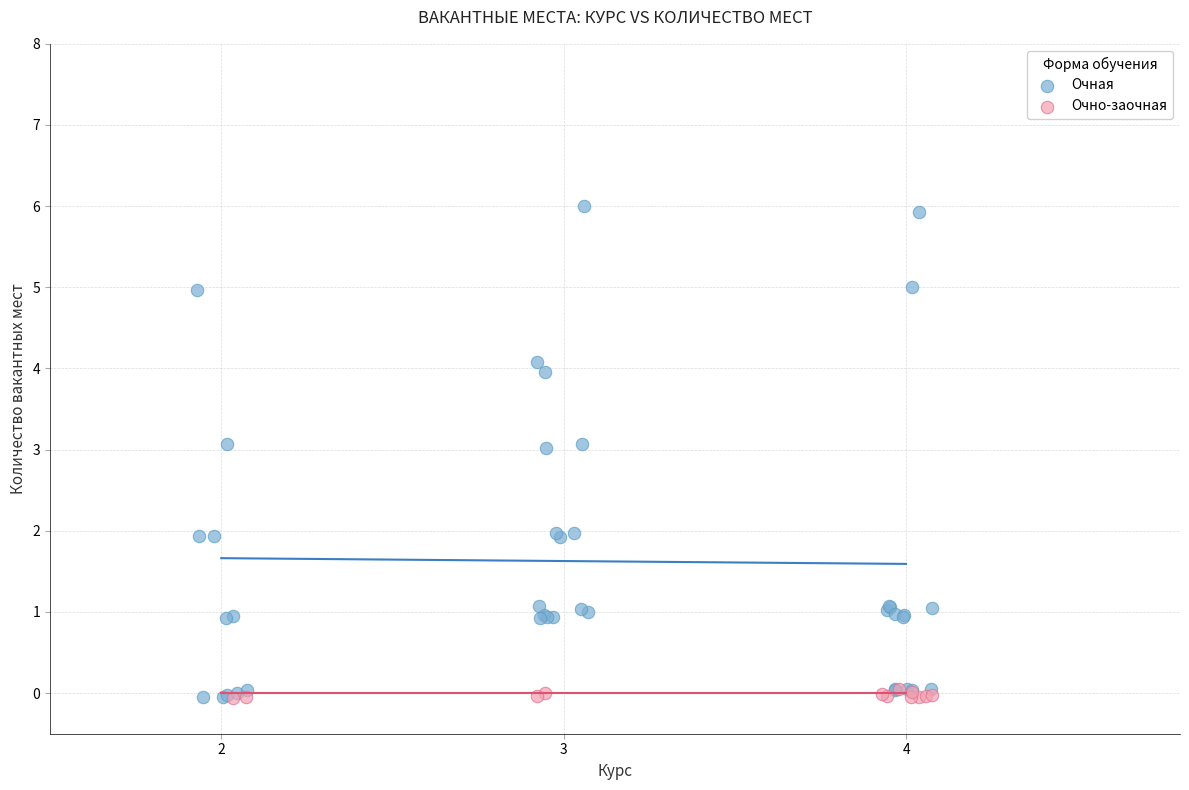

Which series contains the highest Y value?

Очная